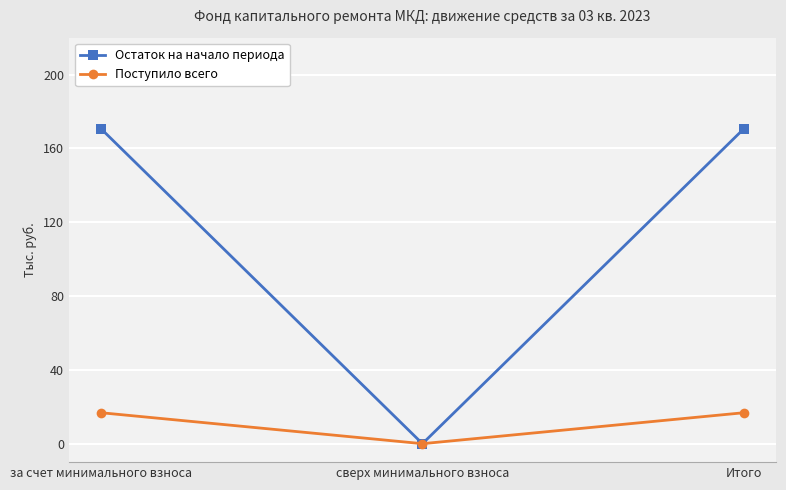

How many lines are shown in the chart?

2